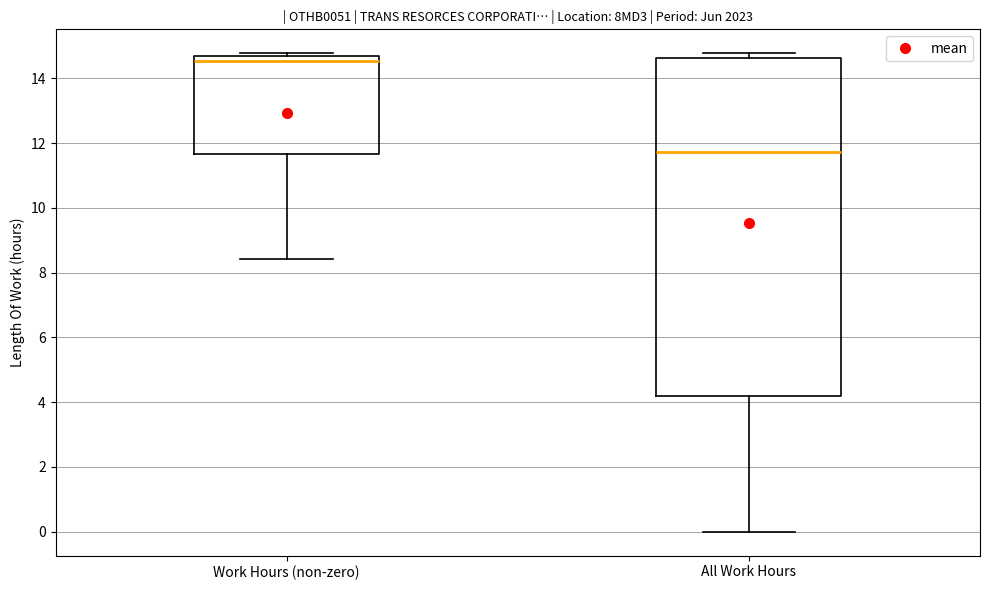

Where is the upper edge of the box for All Work Hours on the y-axis? The values are not printed on the chart, so give them approximately, as read against the axis.

14.6